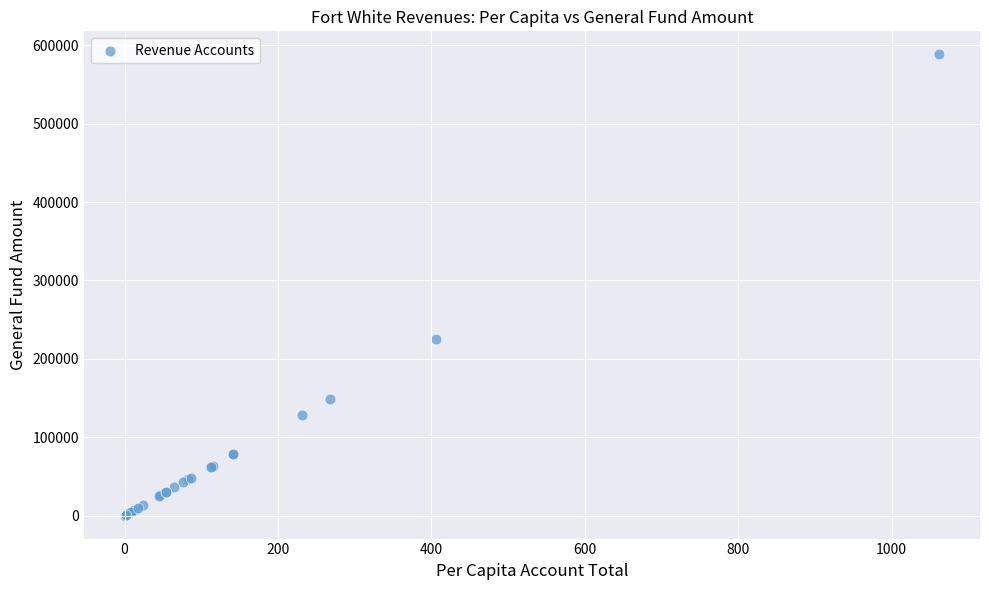

What Y value in the scatter plot is closest to 294247?

225047